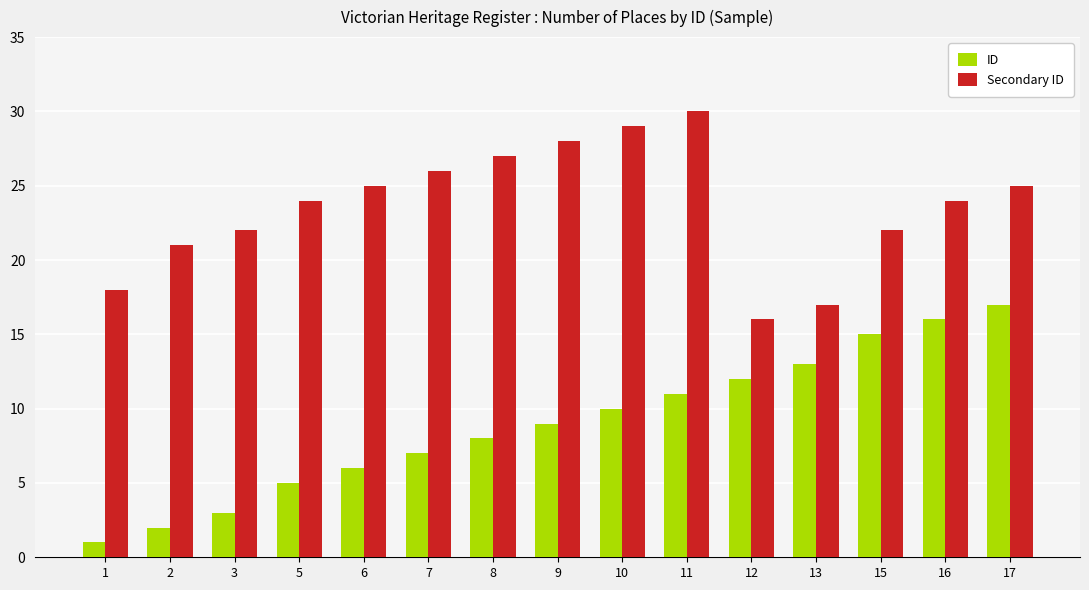

List the series in order of their peak value, highest first.

Secondary ID, ID